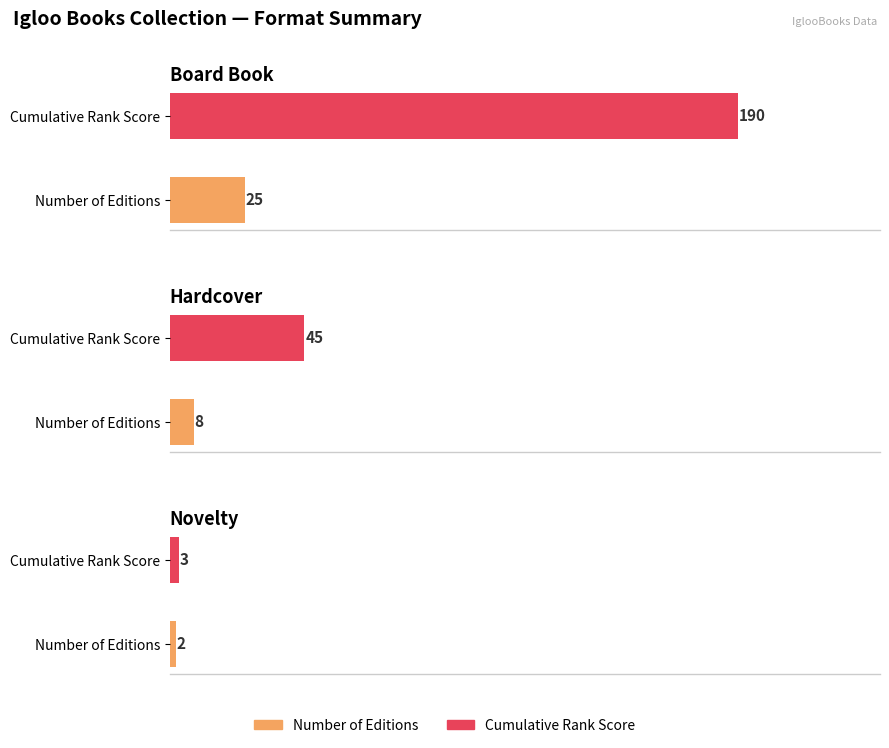

At which category is the sum across all series the highest?

Board Book